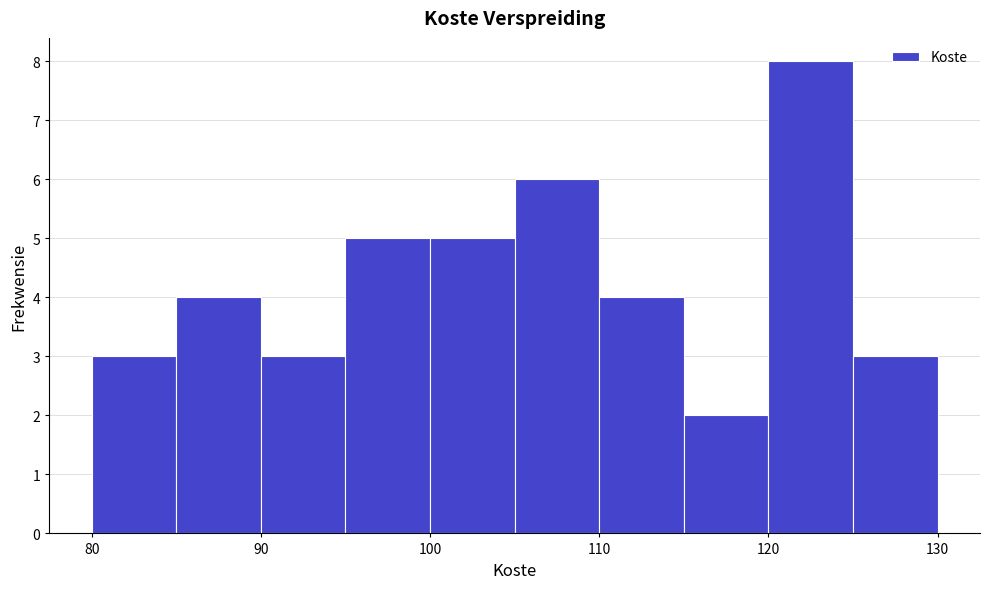

Reading left to right, list every bar in this chart as the range it spans on the x-axis followed by its height. The values are not printed on the chart, so give them approximately, as read against the axis.

80 to 85: 3
85 to 90: 4
90 to 95: 3
95 to 100: 5
100 to 105: 5
105 to 110: 6
110 to 115: 4
115 to 120: 2
120 to 125: 8
125 to 130: 3